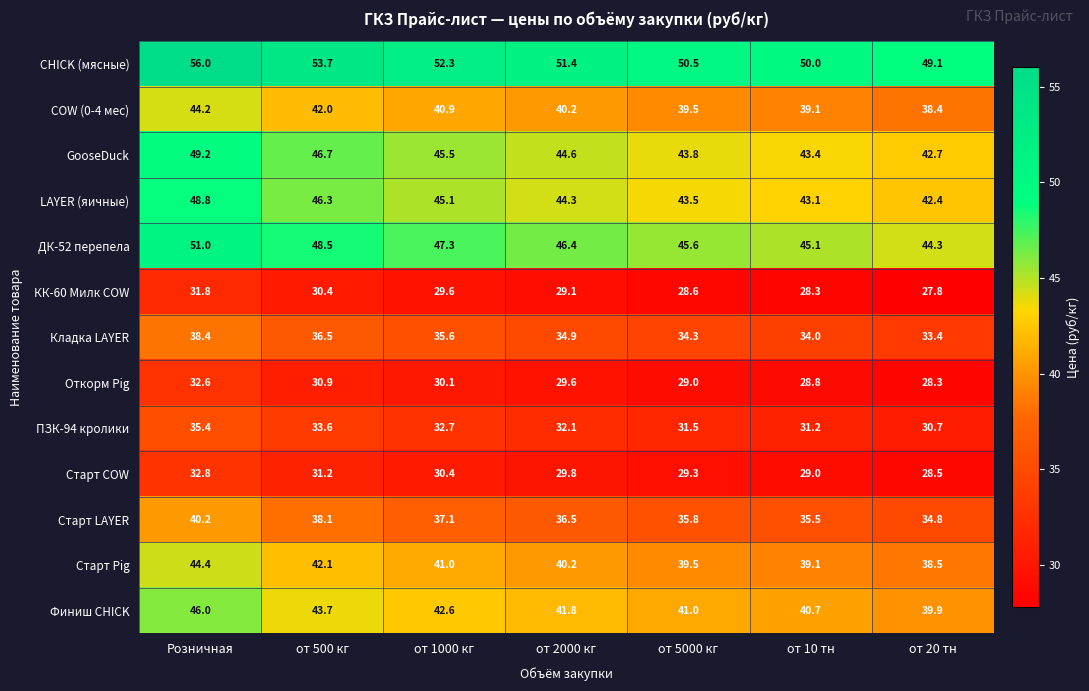

Count the number of data series in this chart.

13